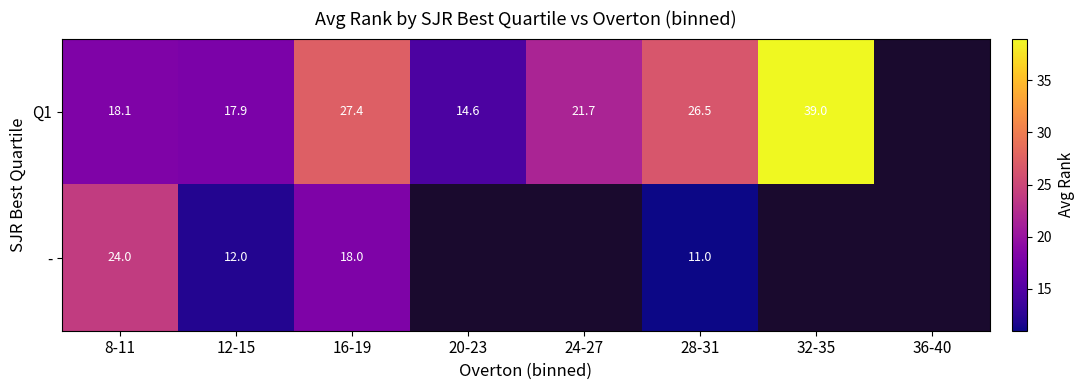

At which category does the chart reach its minimum across all series?

28-31